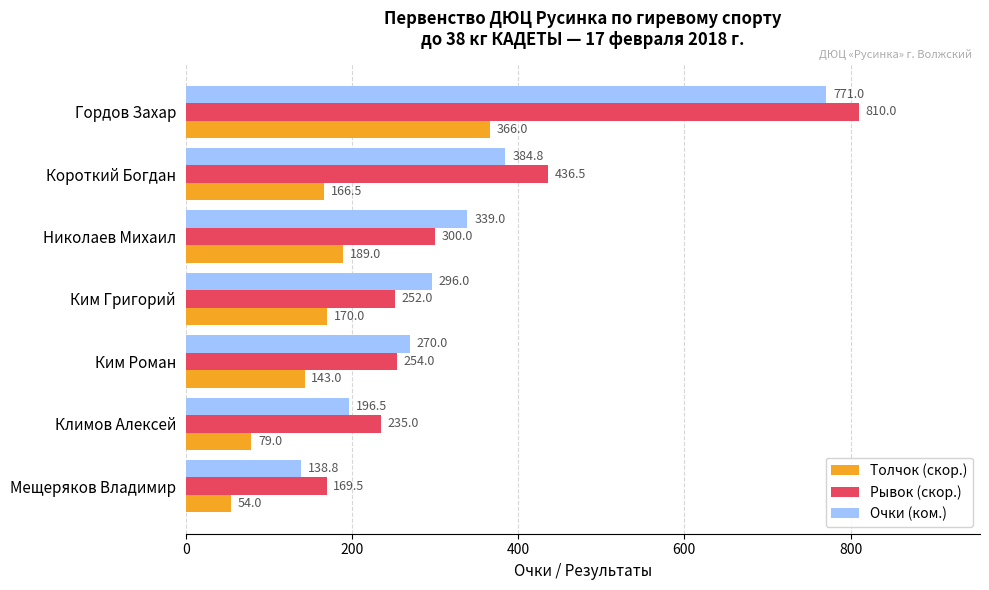

At which category is the sum across all series the highest?

Гордов Захар